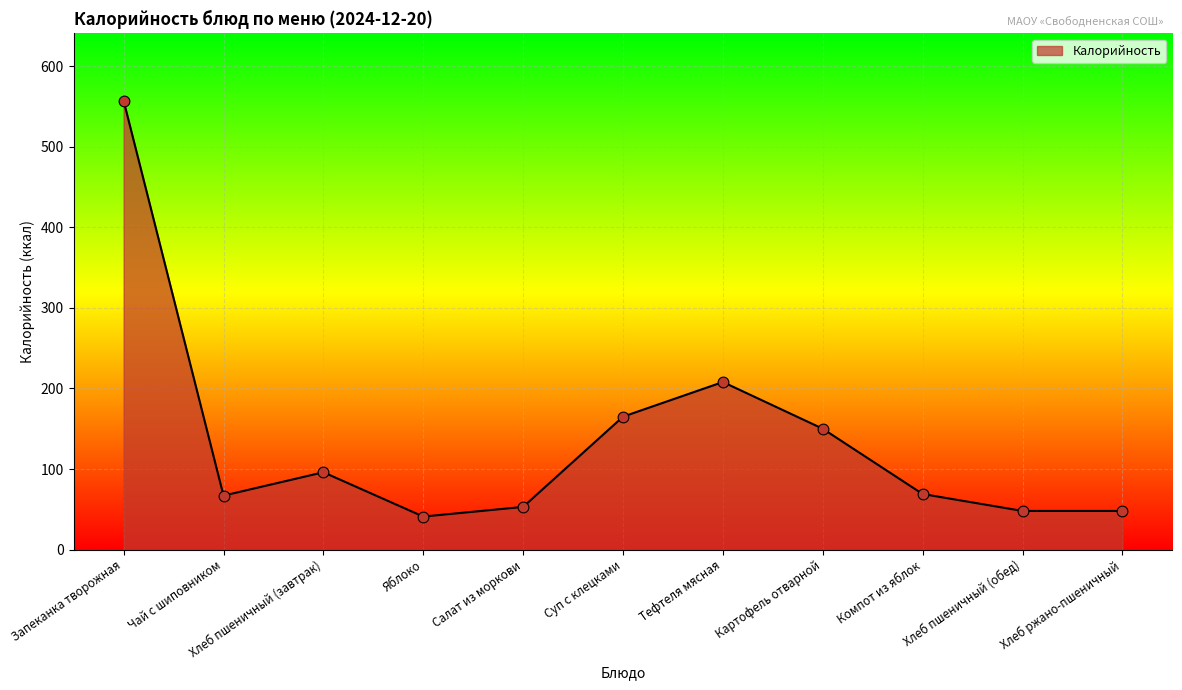

What is the change in value from Хлеб пшеничный (завтрак) to Яблоко?

-55